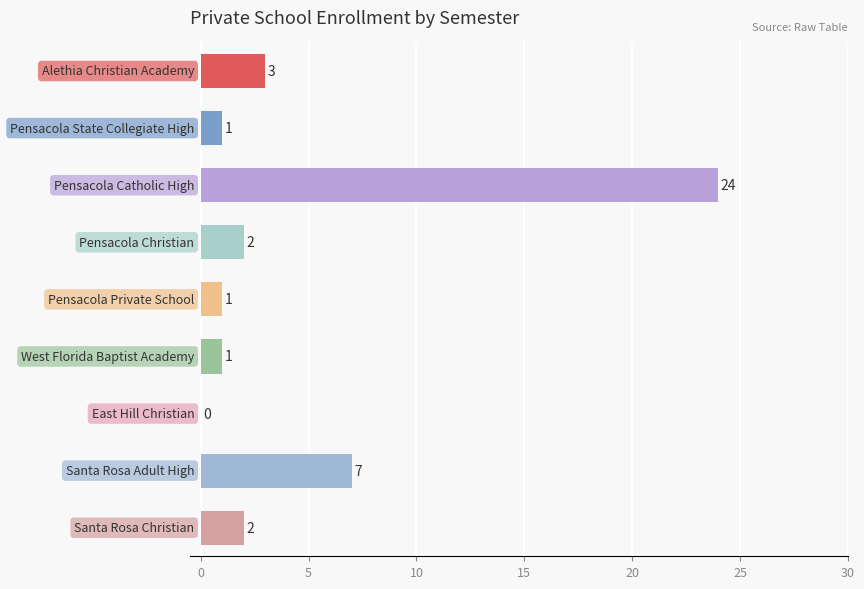

What is the maximum value shown in the chart?

24